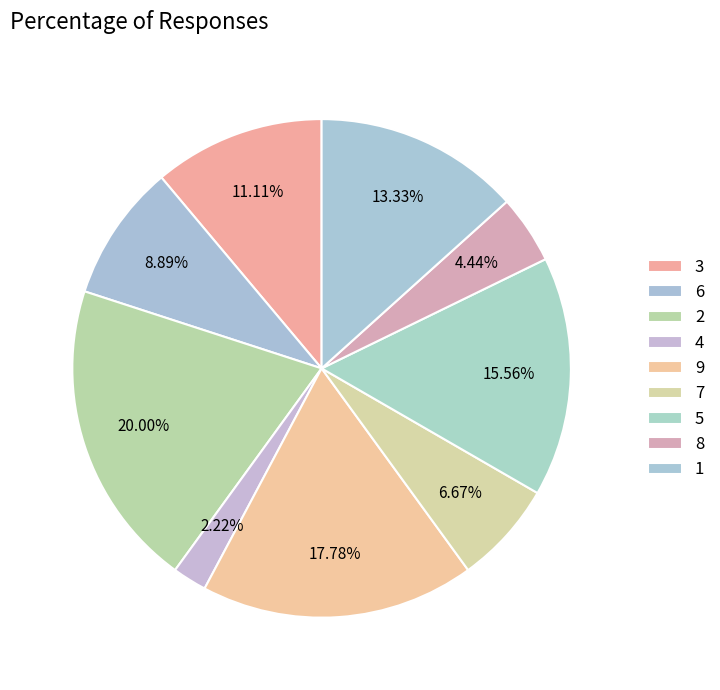

To the nearest percent, what percentage of the pie is 4?

2%